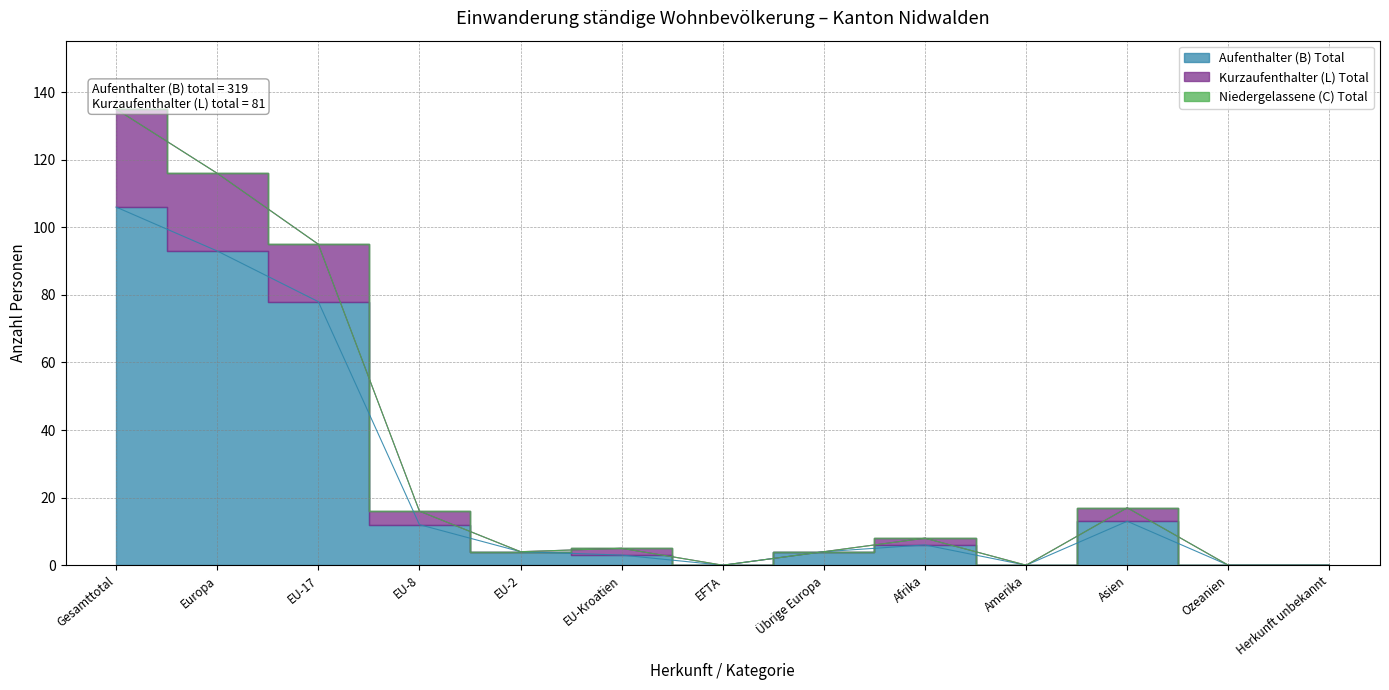

What position from the left is EU-17?

3